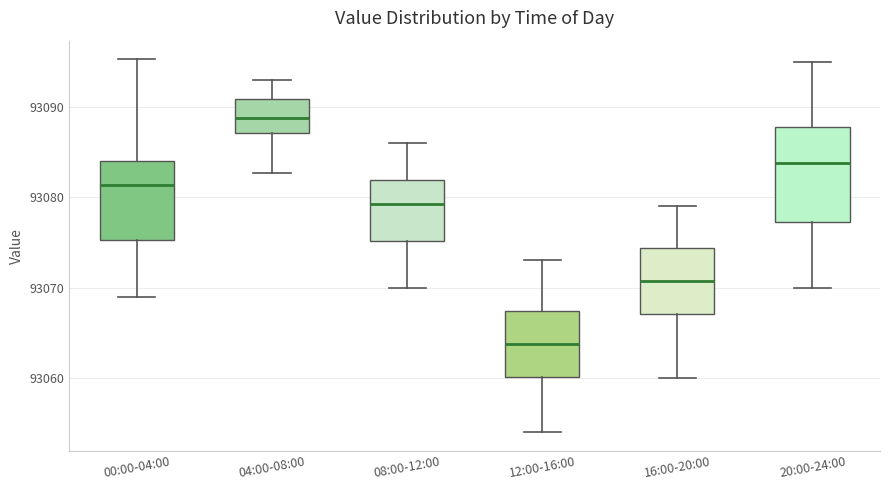

Comparing the boxes themselves (not the whiskers), which one is the tallest?

20:00-24:00